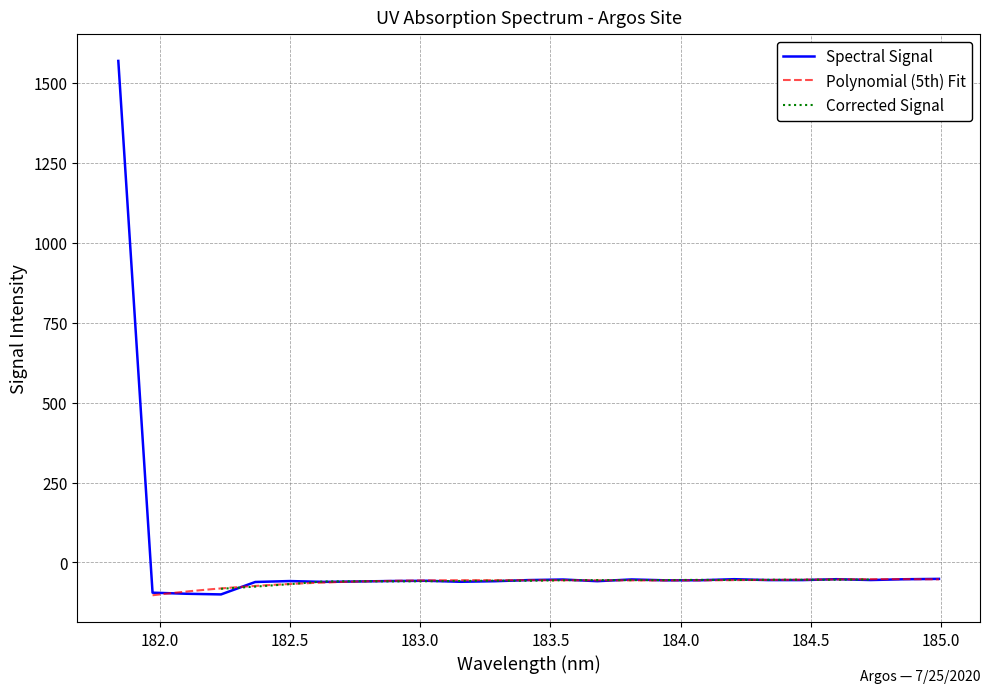

What is the minimum value shown in the chart?

-100.0